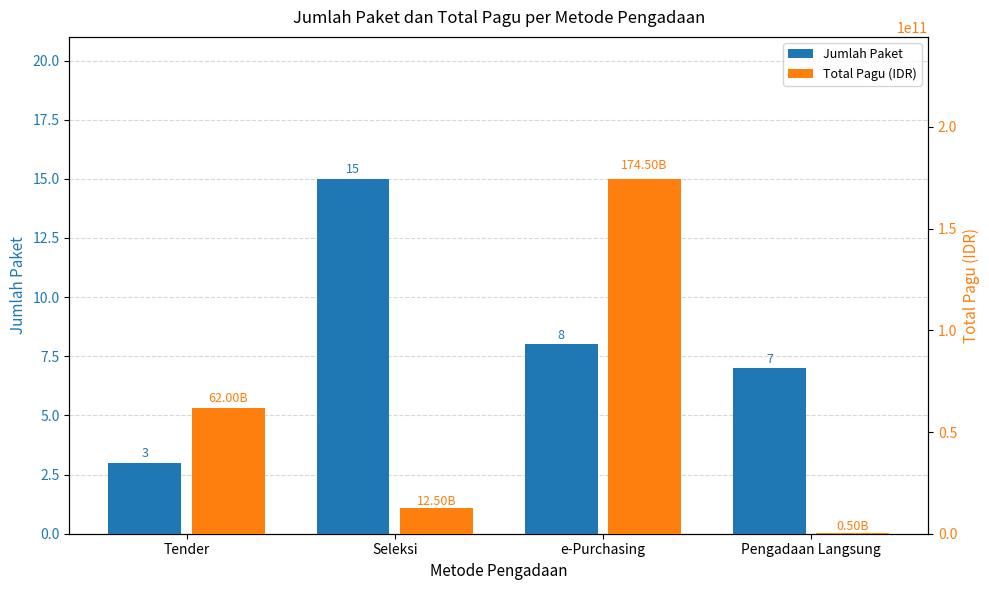

Does the chart contain stacked bars?

No